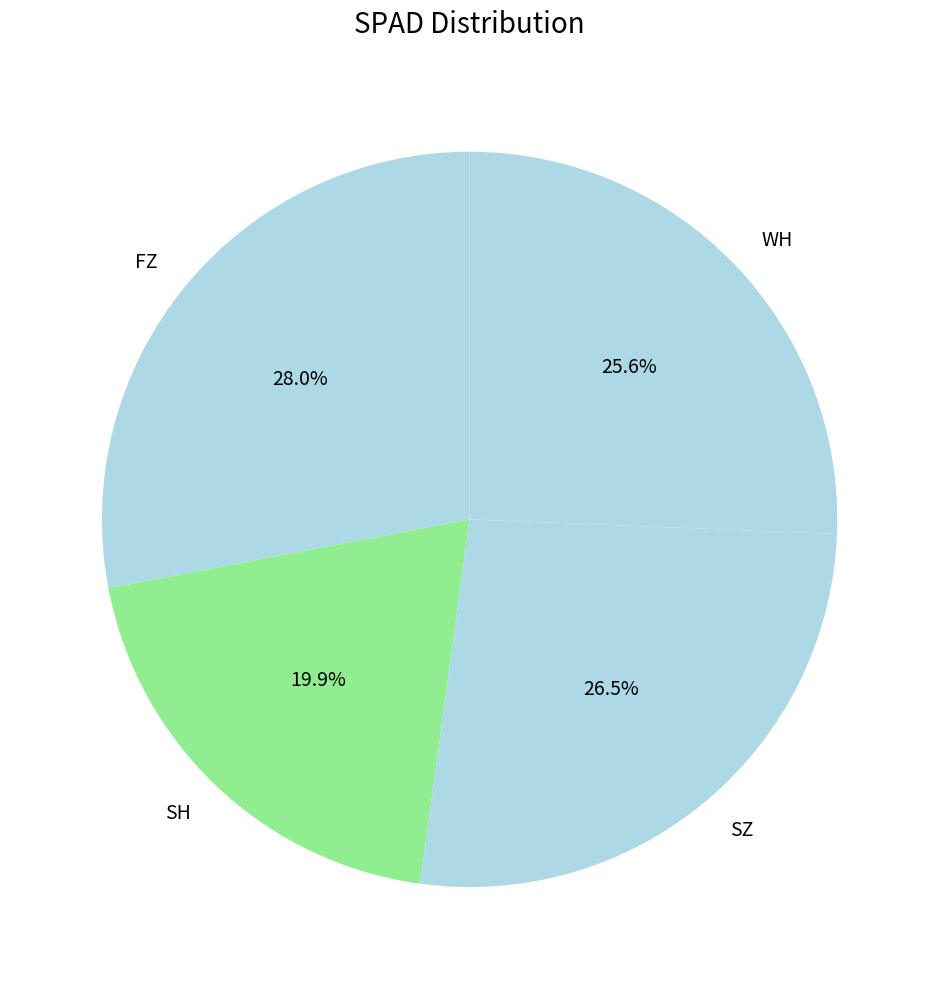

Count the number of slices in the pie.

4